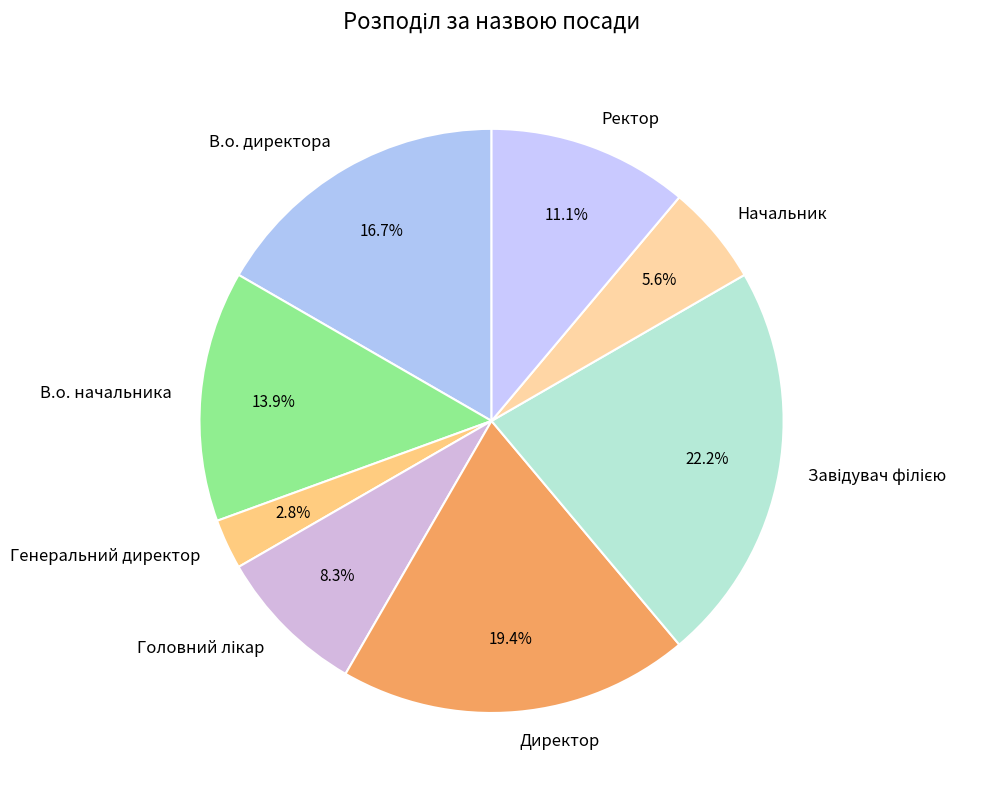

To the nearest percent, what portion does Генеральний директор represent?

3%